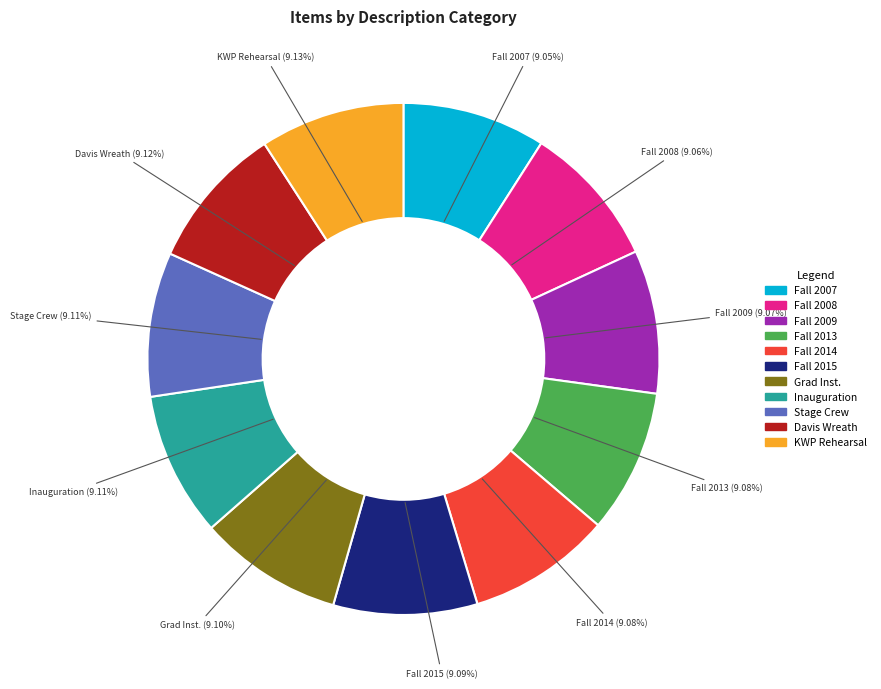

Is the sum of Fall 2014 and Inauguration greater than half?

No